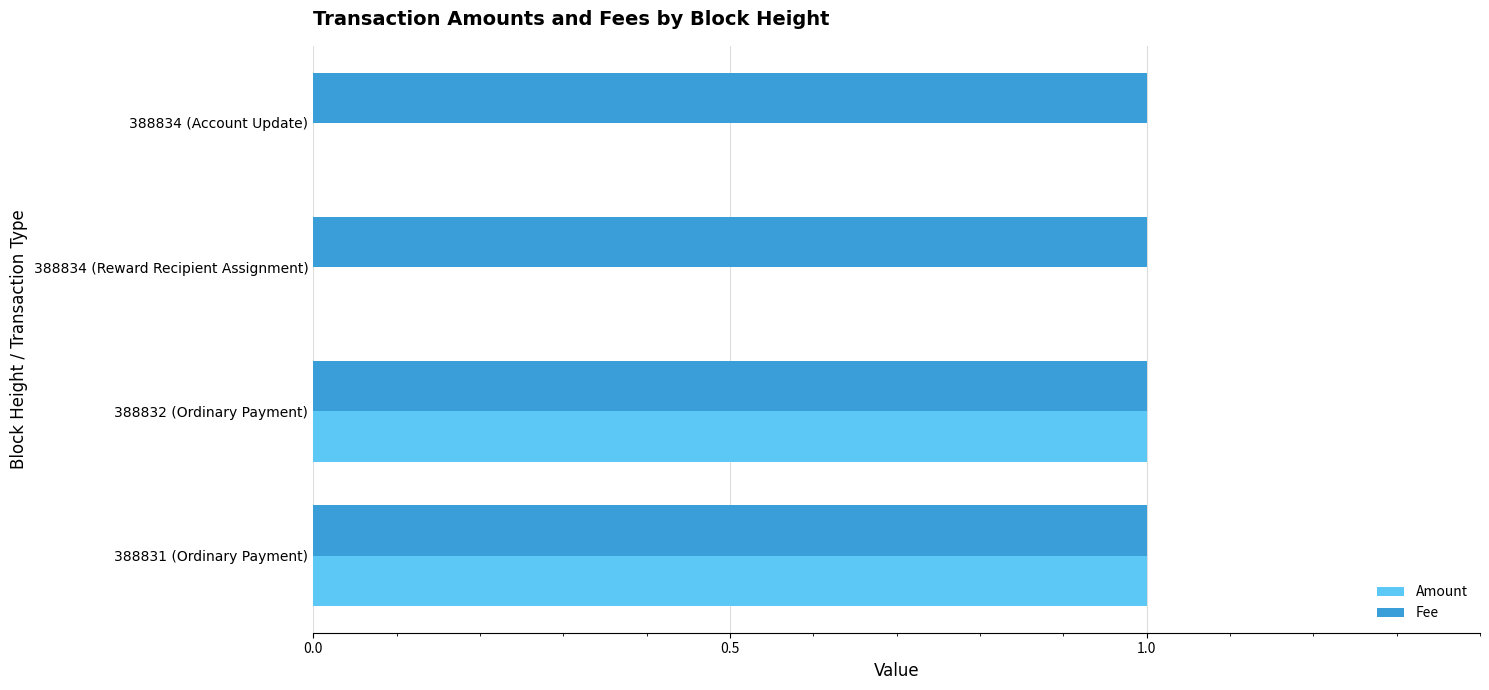

Which series has the largest total across all categories?

Fee